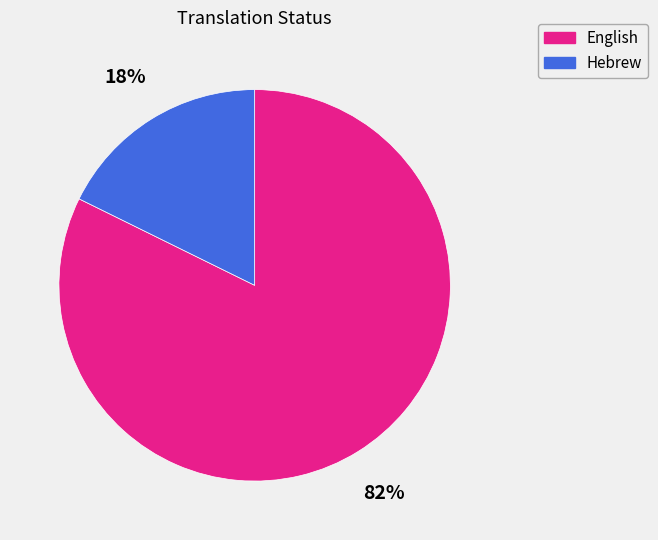

Is it true that Hebrew is 18% of the pie?

True